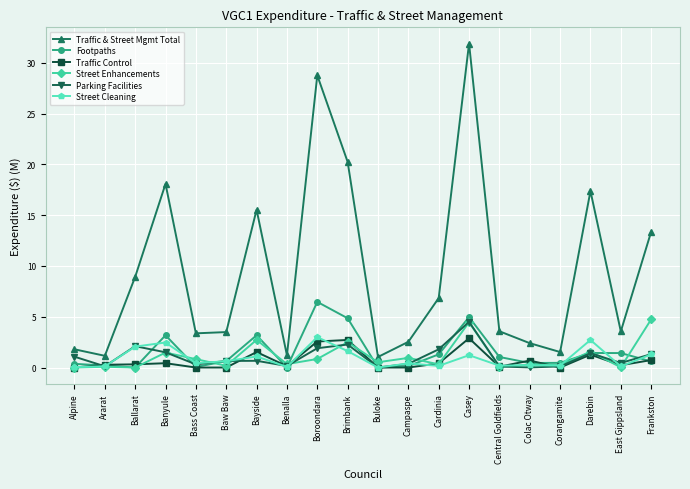

Which label corresponds to the largest value in the chart?

Casey